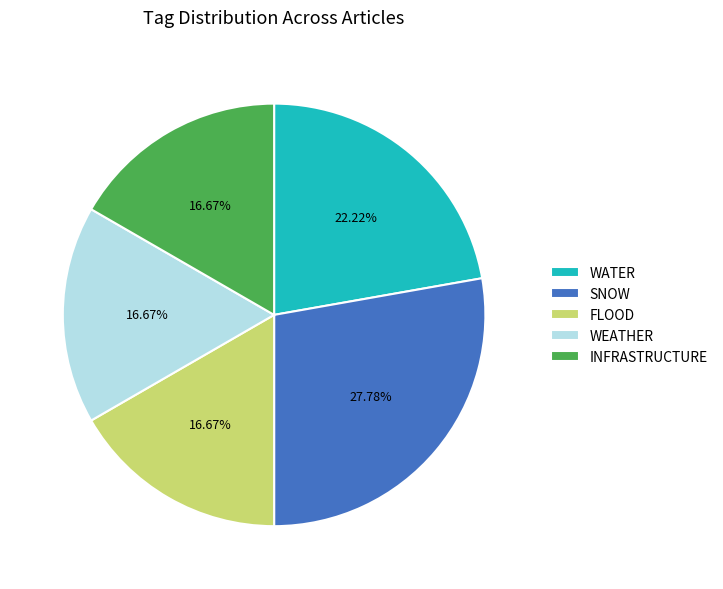

Does INFRASTRUCTURE represent more than half of the total?

No